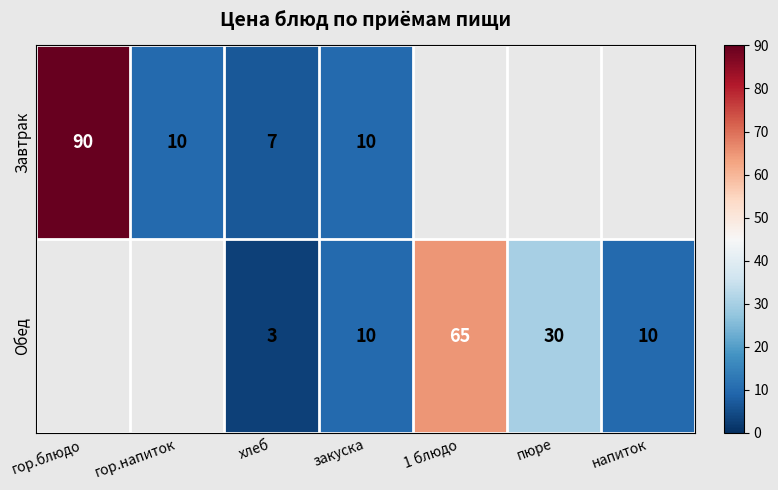

At how many categories does at least one series exceed 22?

3